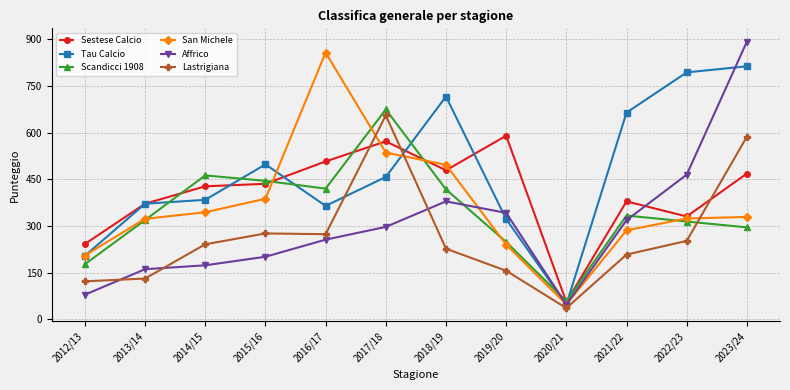

What is the total value across all series at 2018/19?

2715.0